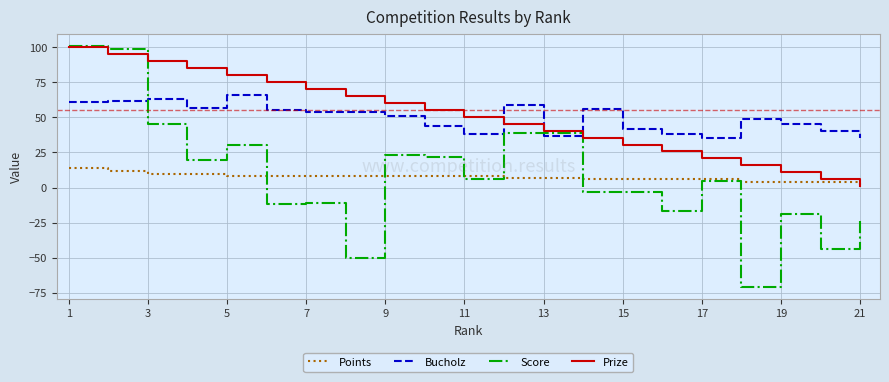

True or false: Bucholz and Score intersect in this chart.

True